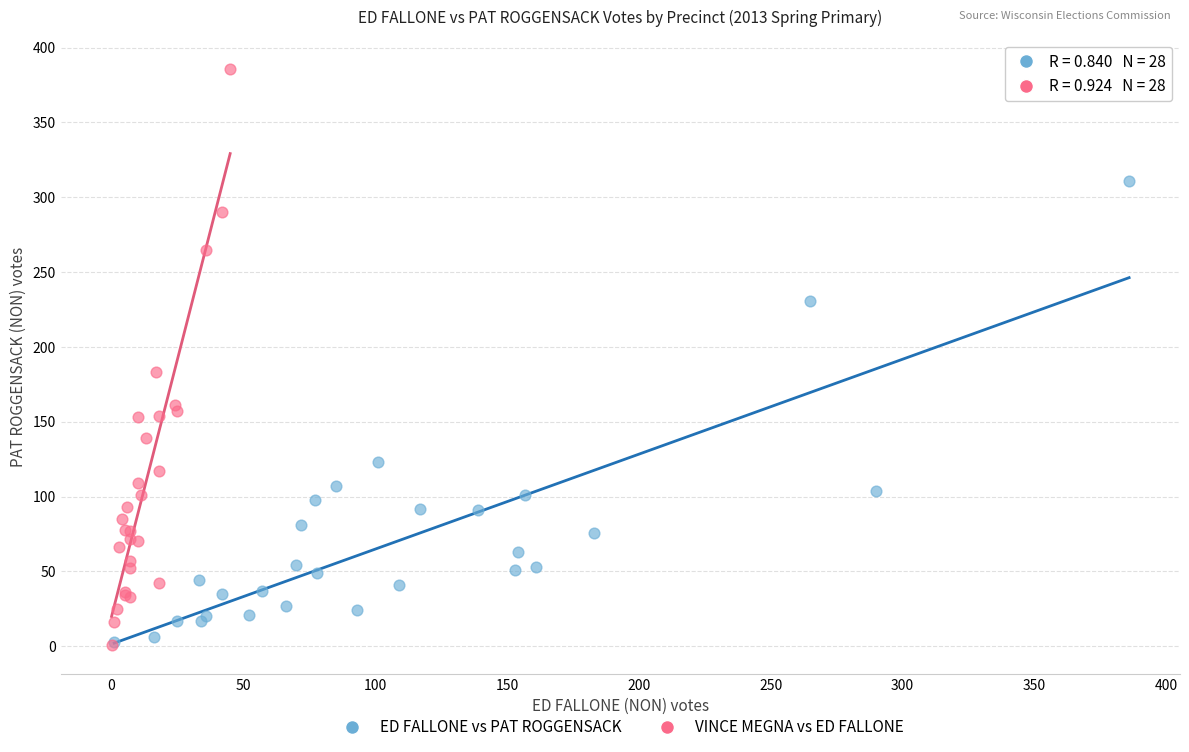

Which series reaches the maximum Y coordinate?

VINCE MEGNA vs ED FALLONE